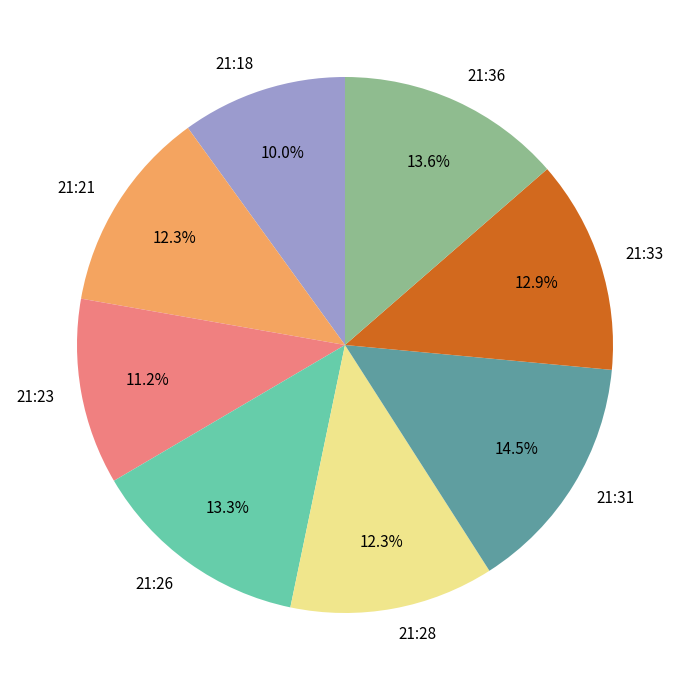

To the nearest percent, what is the difference between the 21:21 and 21:33 slice percentages?

1%